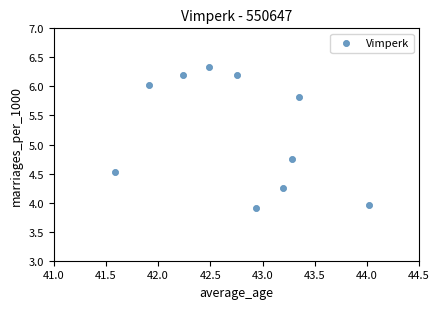

What is the average Y value?

5.2